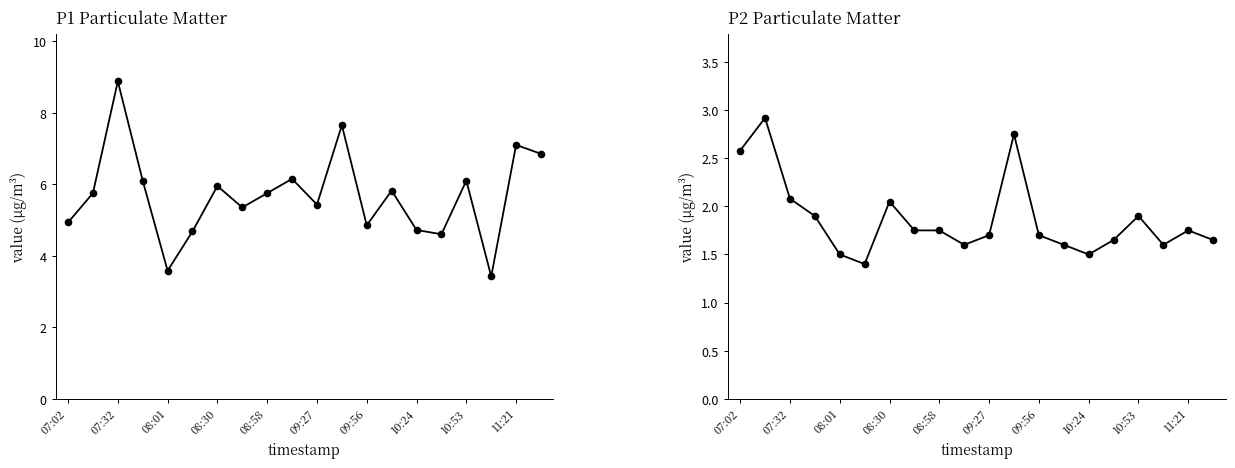

What is the value of the P1 point at the 6th from the left?

4.7